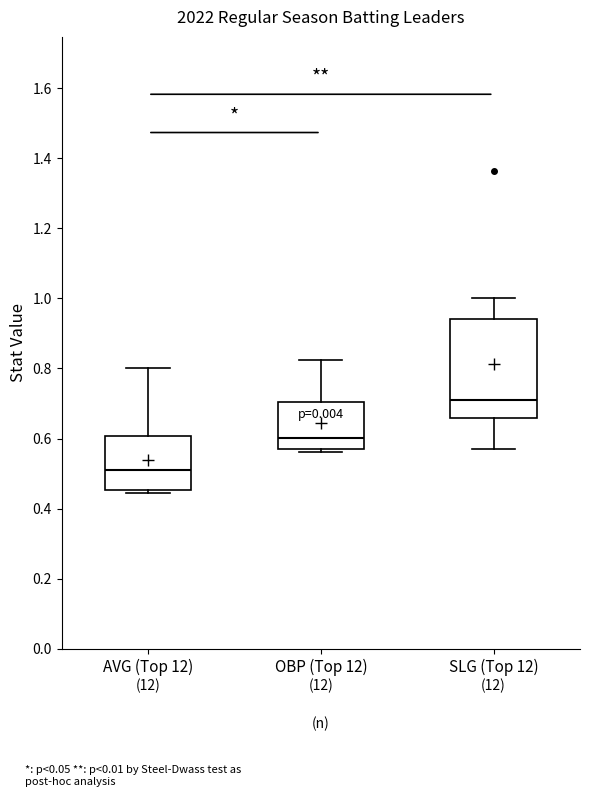

Reading left to right, transcribe this box plot: for each box, give where its median line is, the range the box spans, and where its two whiskers end, as read against the y-axis. The values are not printed on the chart, so give them approximately, as read against the axis.

AVG (Top 12): median 0.52, box 0.46 to 0.60, whiskers 0.44 to 0.80
OBP (Top 12): median 0.60, box 0.56 to 0.70, whiskers 0.56 (just below the box's lower edge) to 0.82
SLG (Top 12): median 0.72, box 0.66 to 0.94, whiskers 0.58 to 1.00